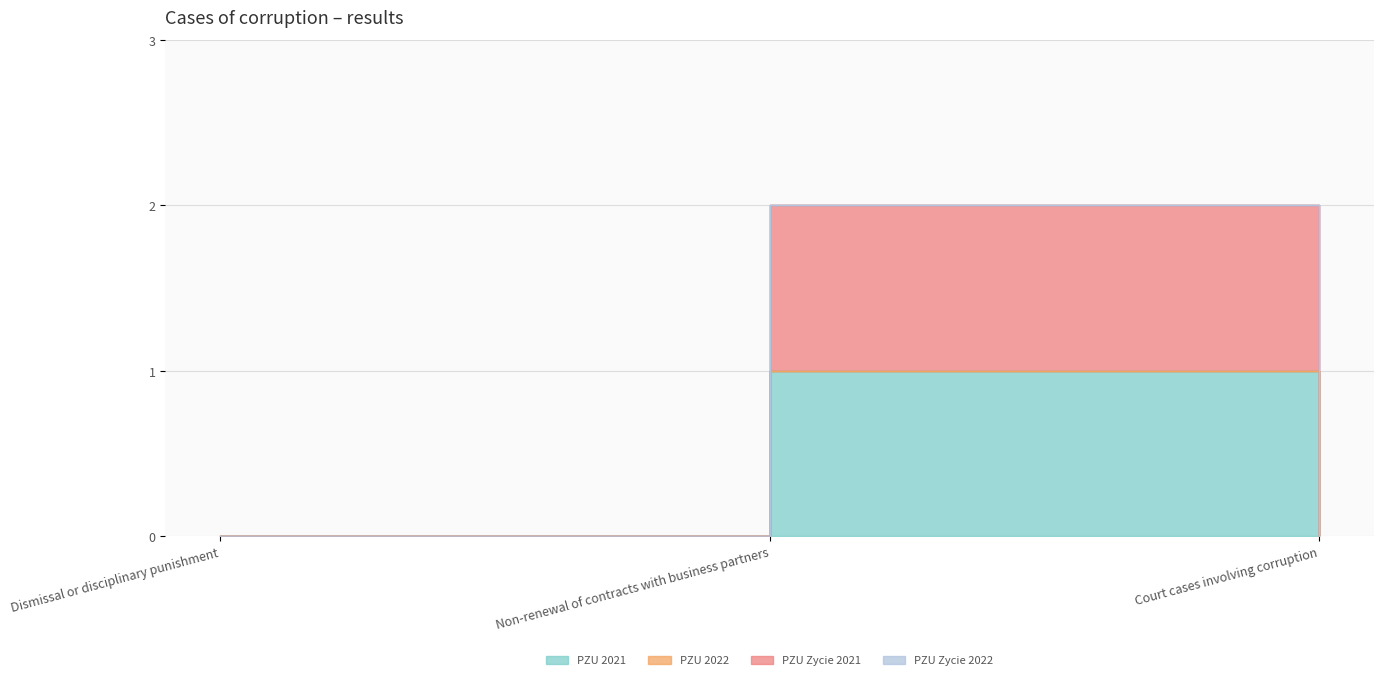

What is the sum of the PZU 2021 values at Dismissal or disciplinary punishment and Non-renewal of contracts with business partners?

1